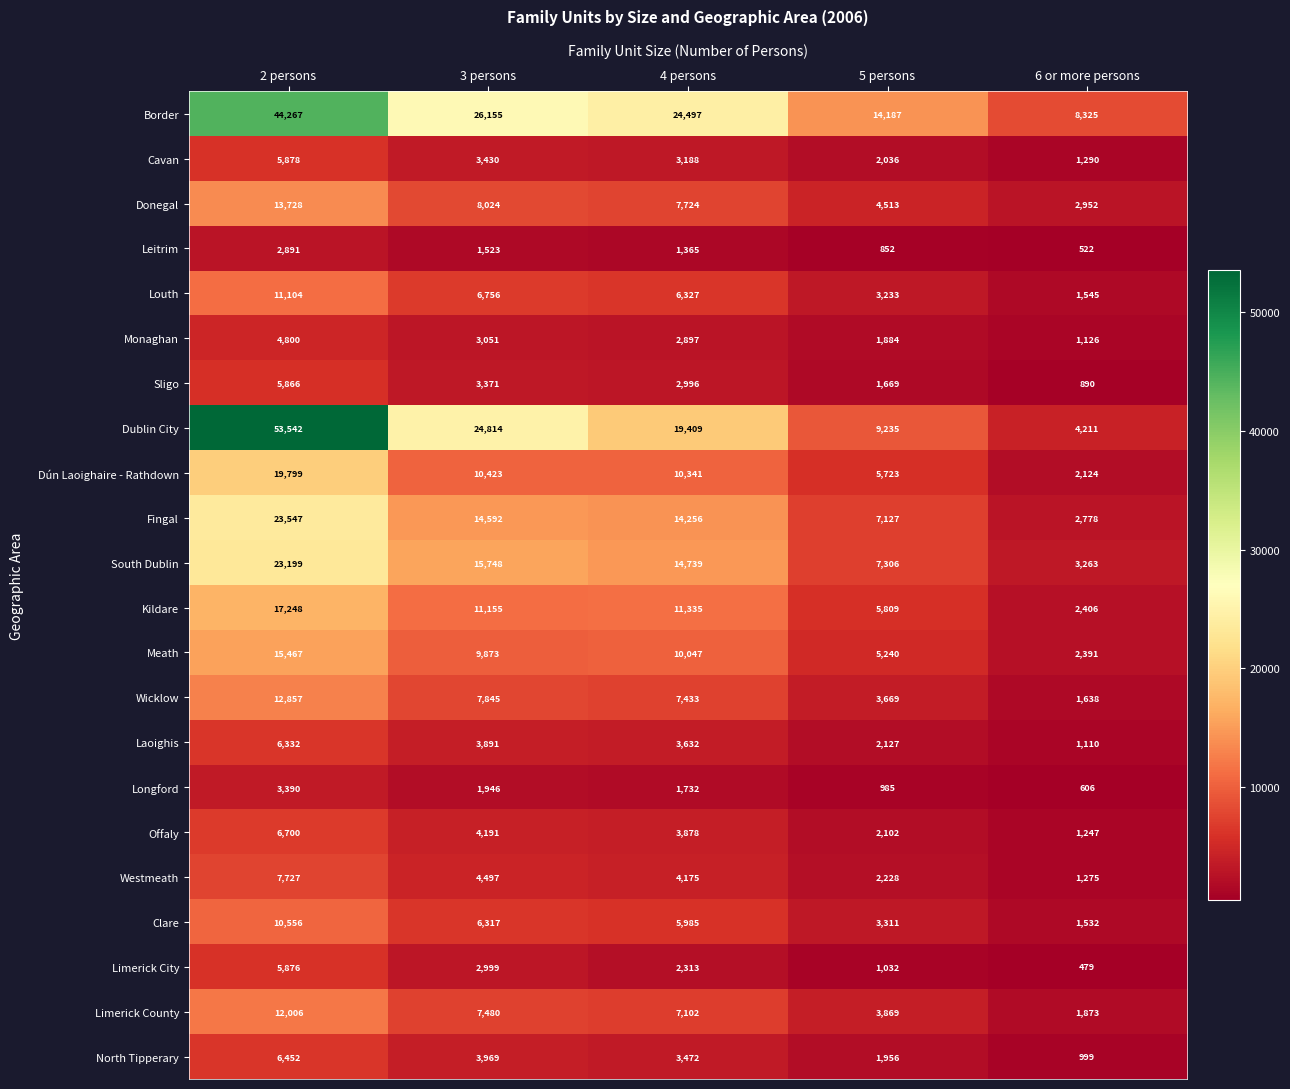

At which label does Leitrim reach its minimum?

6 or more persons